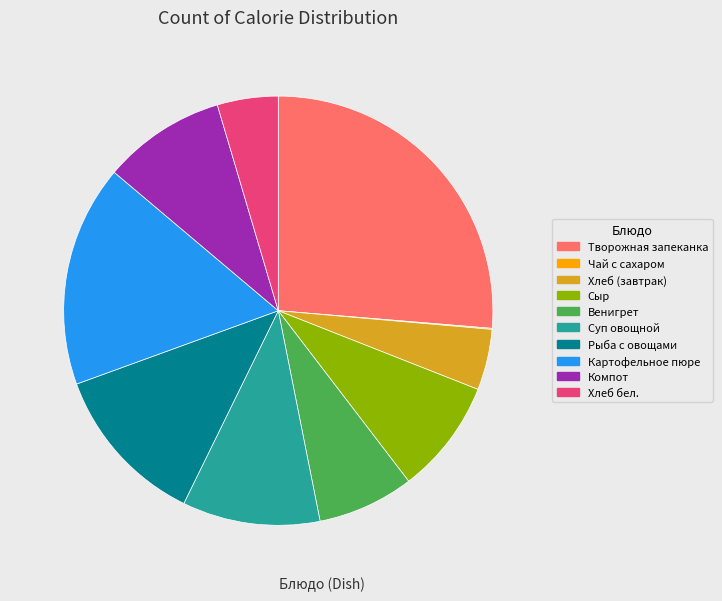

Does Рыба с овощами represent more than half of the total?

No